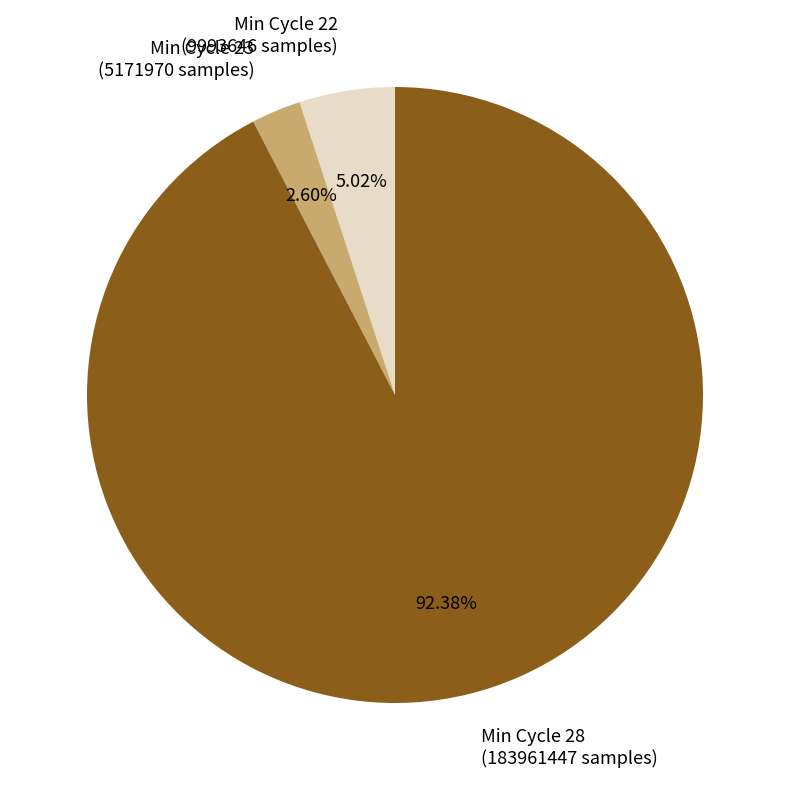

Between Min Cycle 23 (5171970 samples) and Min Cycle 28 (183961447 samples), which is larger?

Min Cycle 28 (183961447 samples)